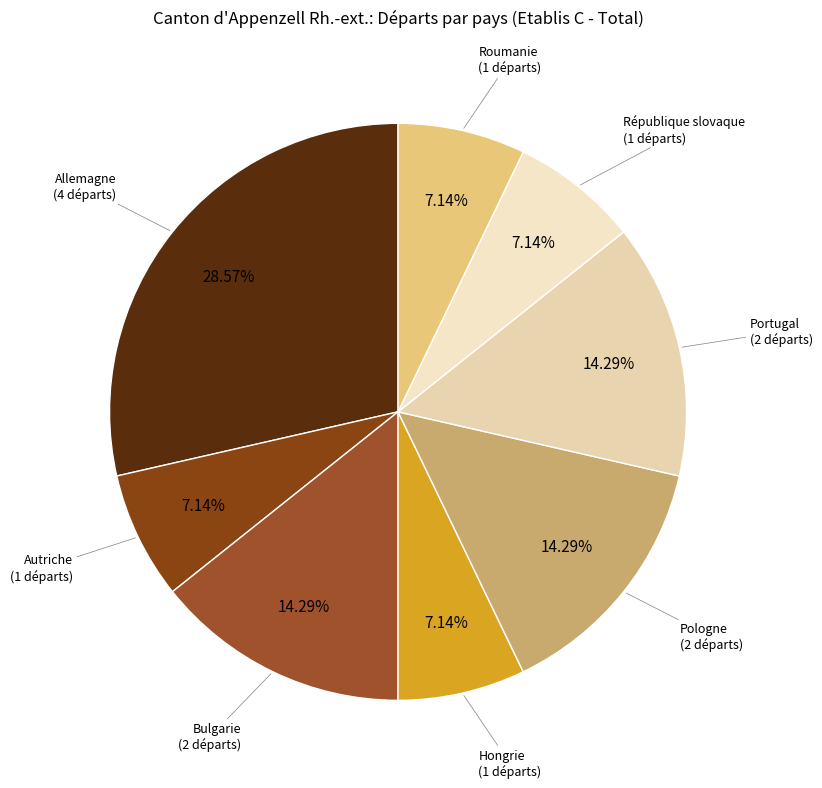

What is the largest slice in the pie chart?

Allemagne